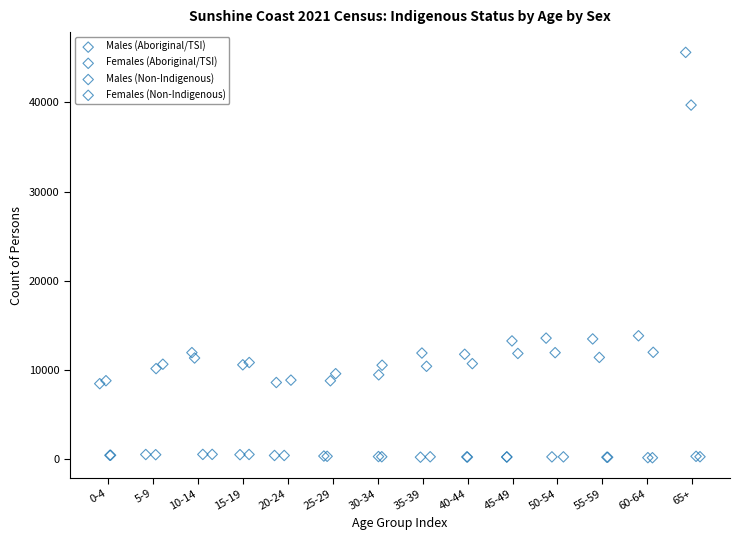

Which series has the widest spread of Y values?

Females (Non-Indigenous)